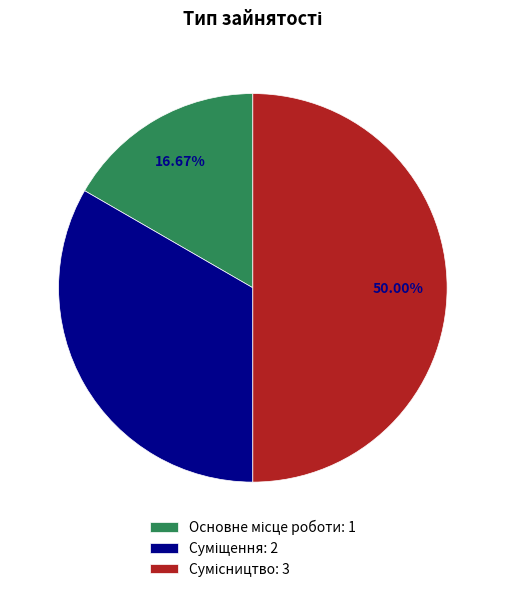

Is it true that Сумісництво is 59% of the pie?

False